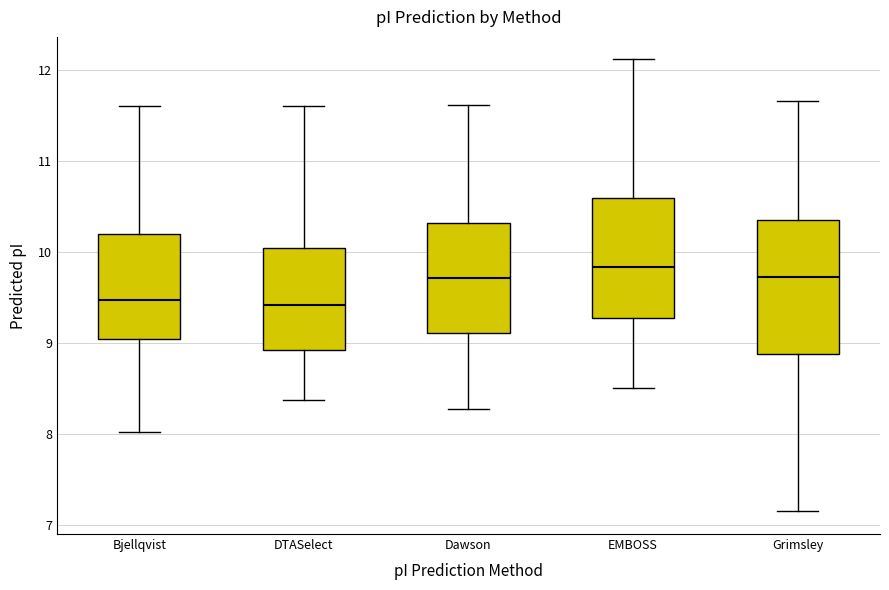

Where does the lower whisker of the box for Grimsley end on the y-axis? The values are not printed on the chart, so give them approximately, as read against the axis.

7.1